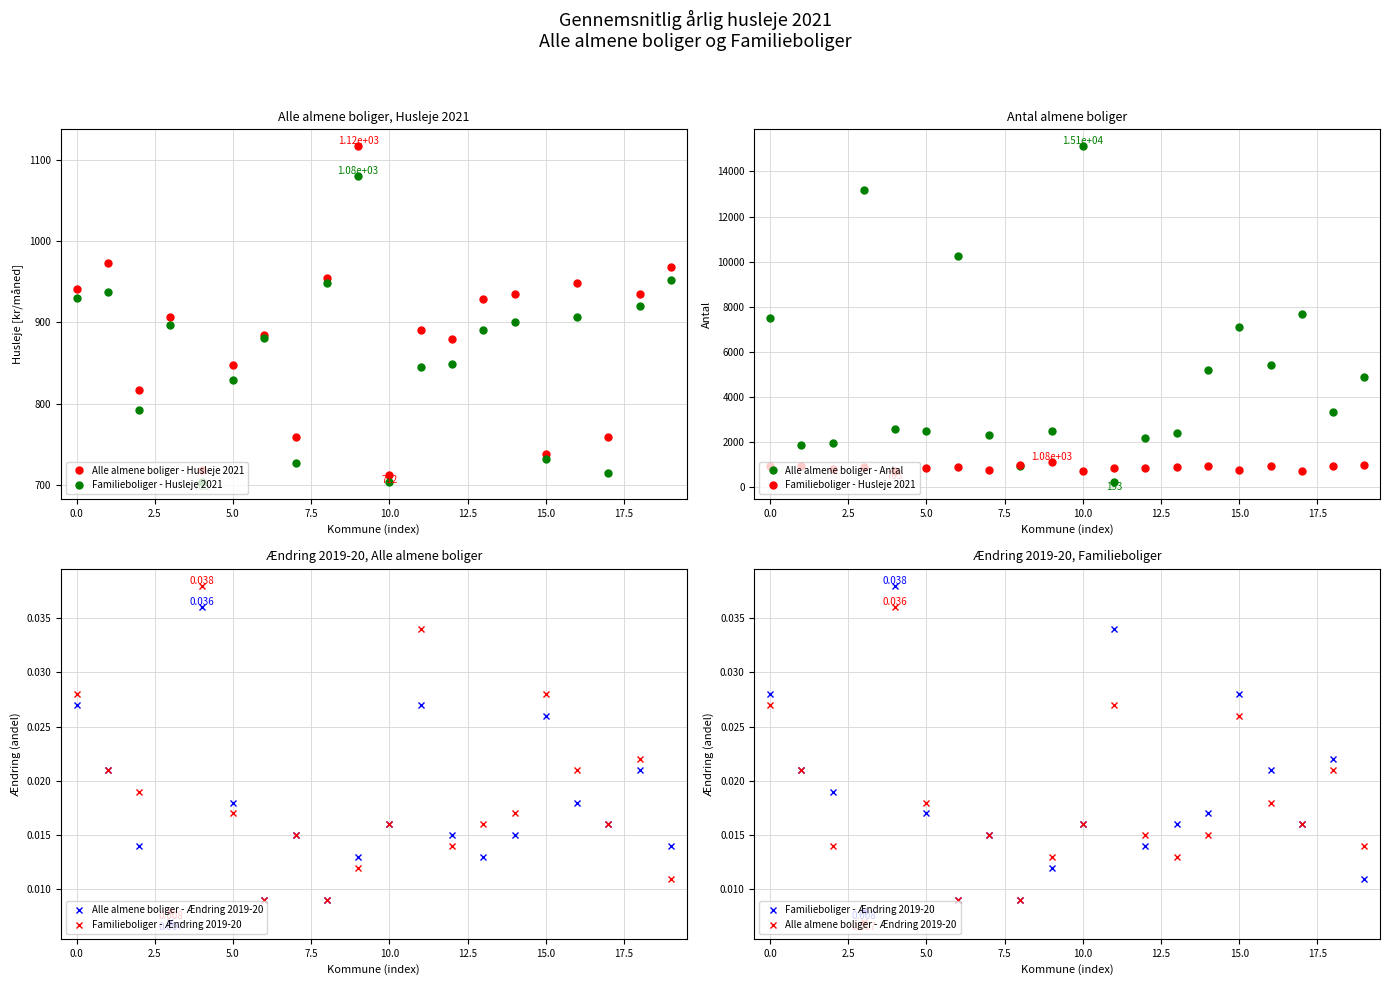

What is the value of the Alle almene boliger - Husleje 2021 point at the 2nd from the left?

973.0